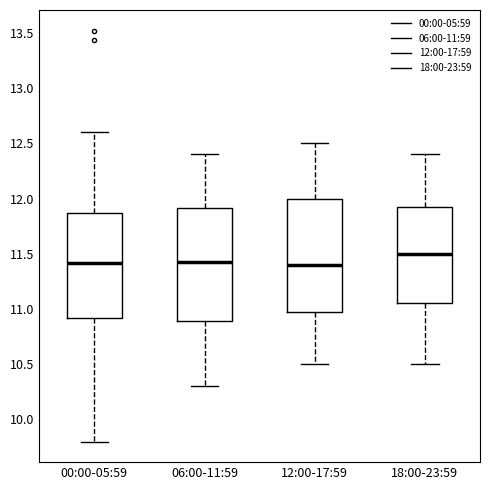

Reading left to right, read every box against the y-axis: the position of its median line, the range the box covers, and the ends of its whiskers. The values are not printed on the chart, so give them approximately, as read against the axis.

00:00-05:59: median 11.40, box 10.90 to 11.85, whiskers 9.80 to 12.60
06:00-11:59: median 11.45, box 10.90 to 11.90, whiskers 10.30 to 12.40
12:00-17:59: median 11.40, box 11.00 to 12.00, whiskers 10.50 to 12.50
18:00-23:59: median 11.50, box 11.05 to 11.95, whiskers 10.50 to 12.40